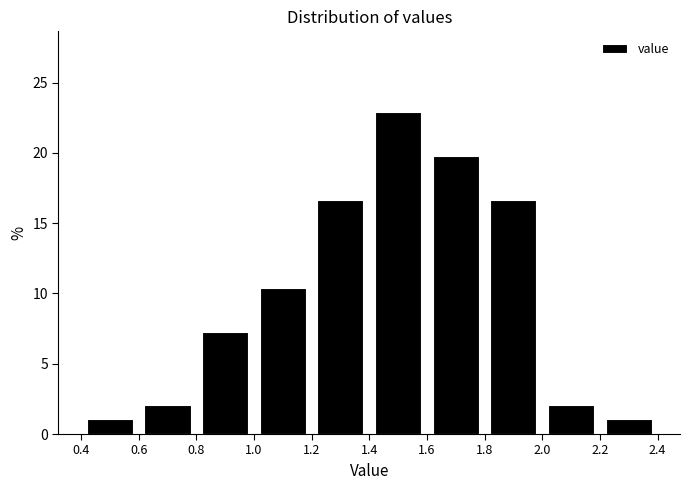

Which range on the x-axis has the tallest bar?

1.4 to 1.6